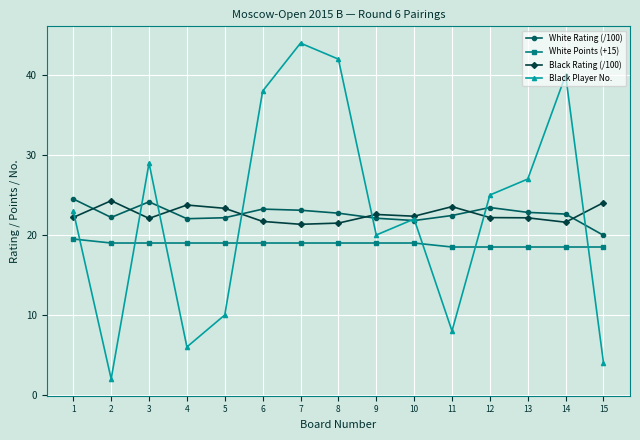

True or false: White Rating (/100) has a value of 20.0 at 15.

True